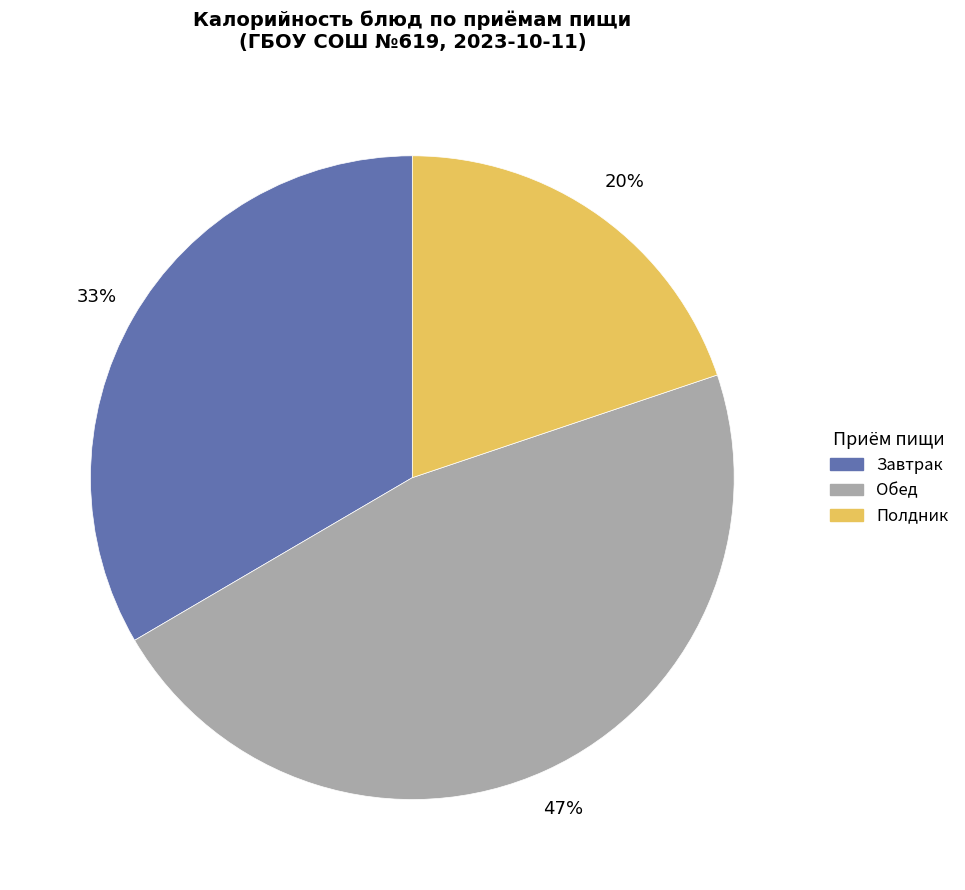

To the nearest percent, what is the average slice percentage?

33%